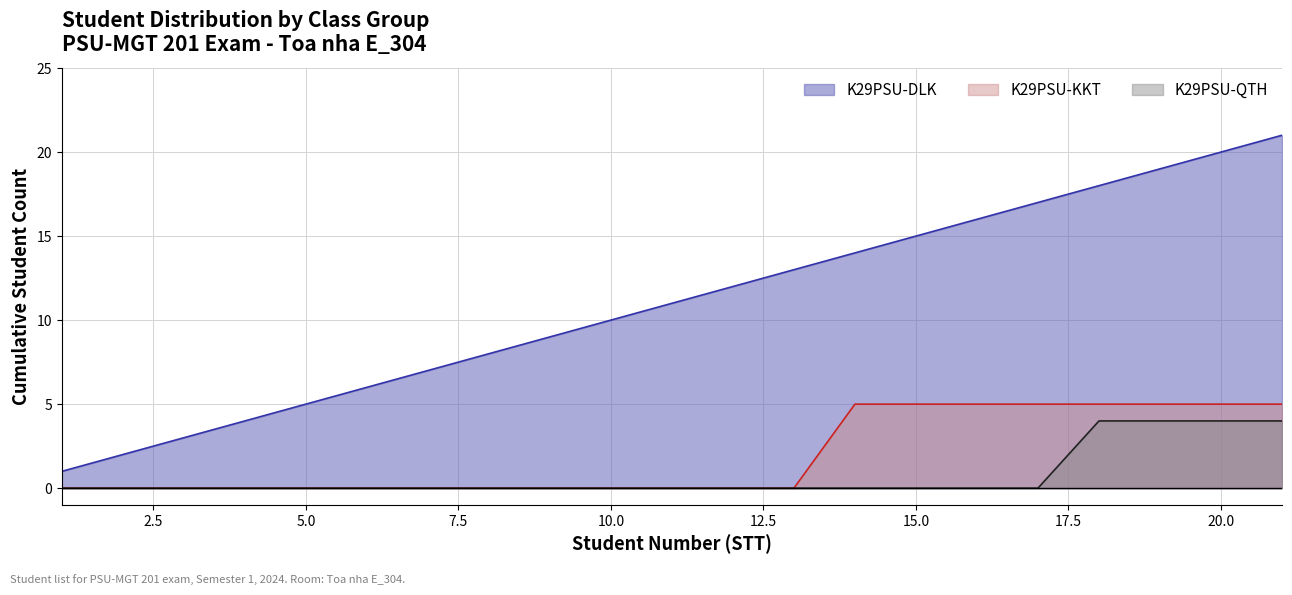

True or false: K29PSU-DLK and K29PSU-QTH cross at least once.

False